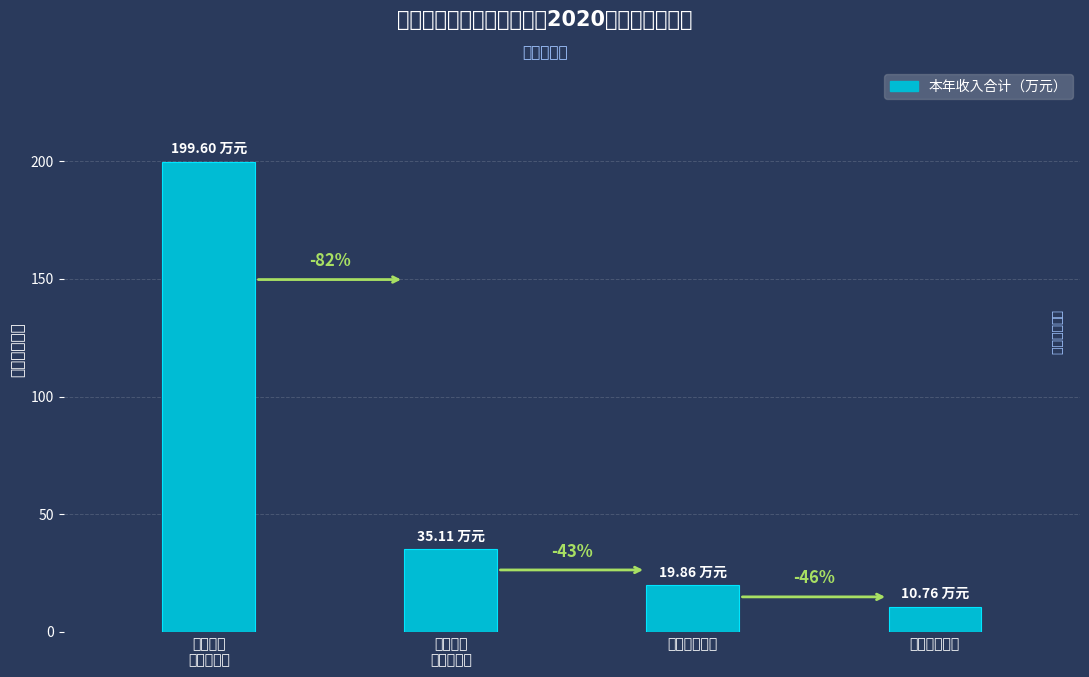

What is the minimum value shown in the chart?

10.8